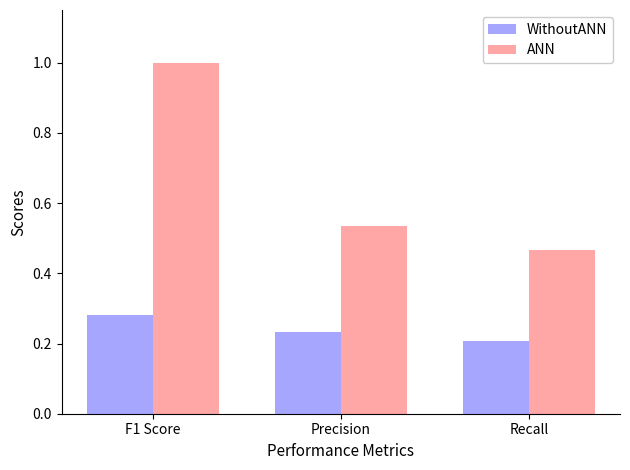

Which category has the highest value in the ANN series?

F1 Score